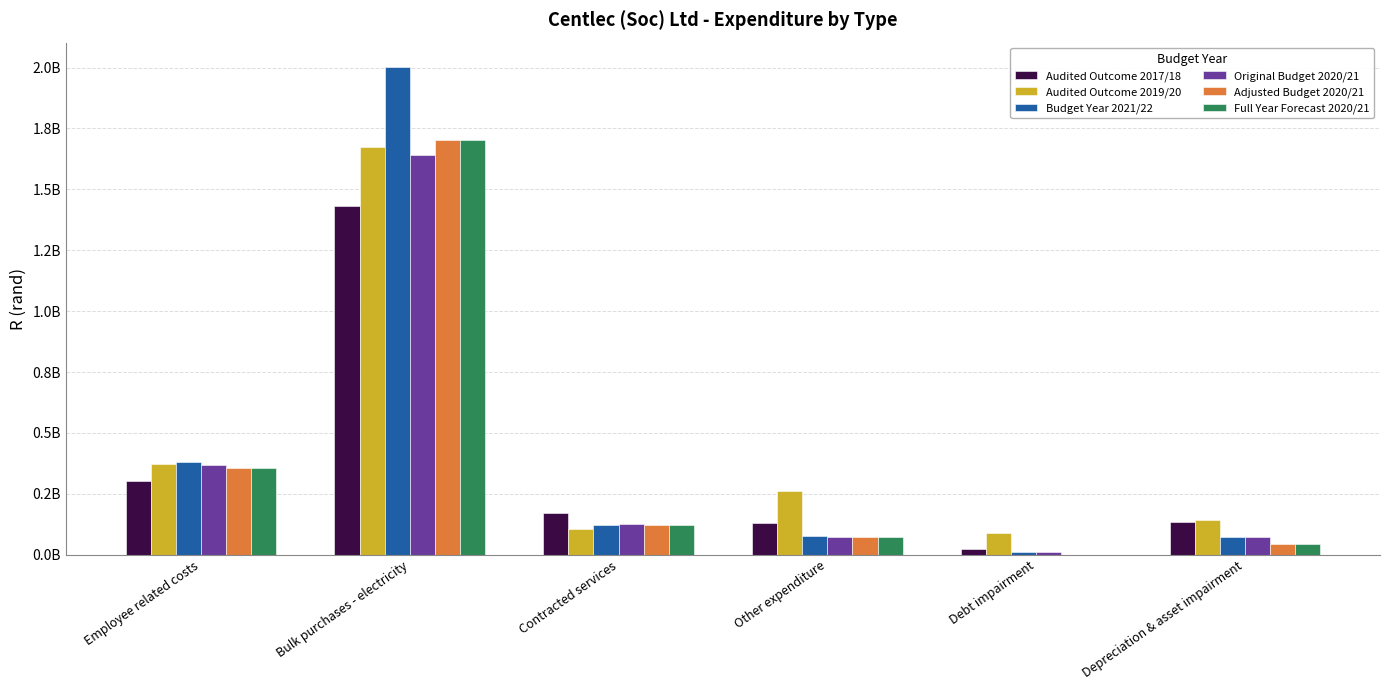

Does the chart contain stacked bars?

No